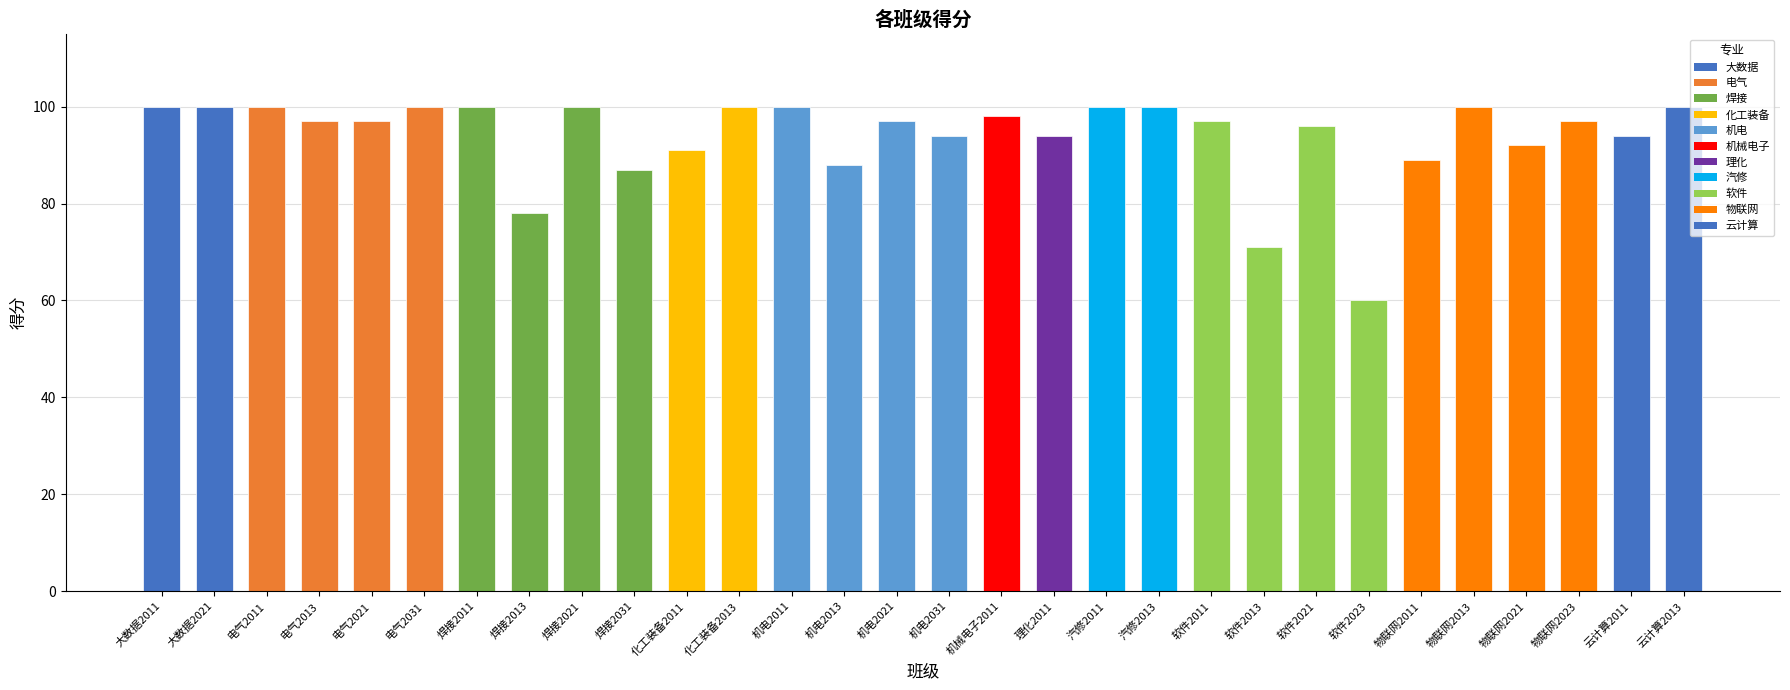

Reading left to right, list all the values displayed in this chart.

100	100	100	97	97	100	100	78	100	87	91	100	100	88	97	94	98	94	100	100	97	71	96	60	89	100	92	97	94	100